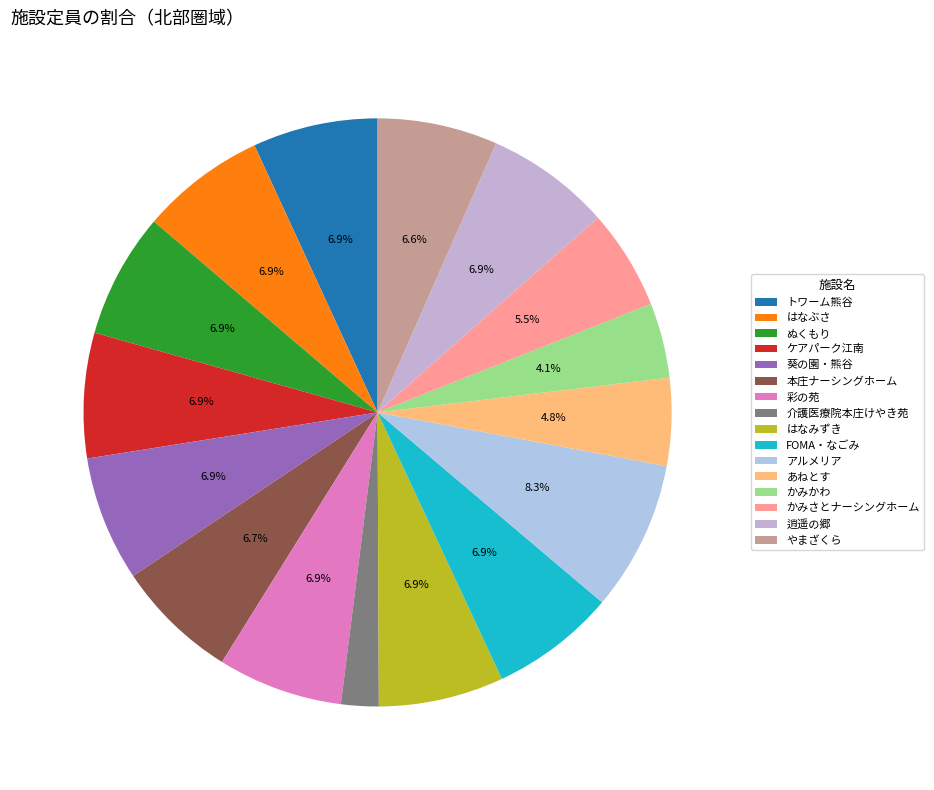

The トワーム熊谷 slice represents 1% of the pie. True or false?

False